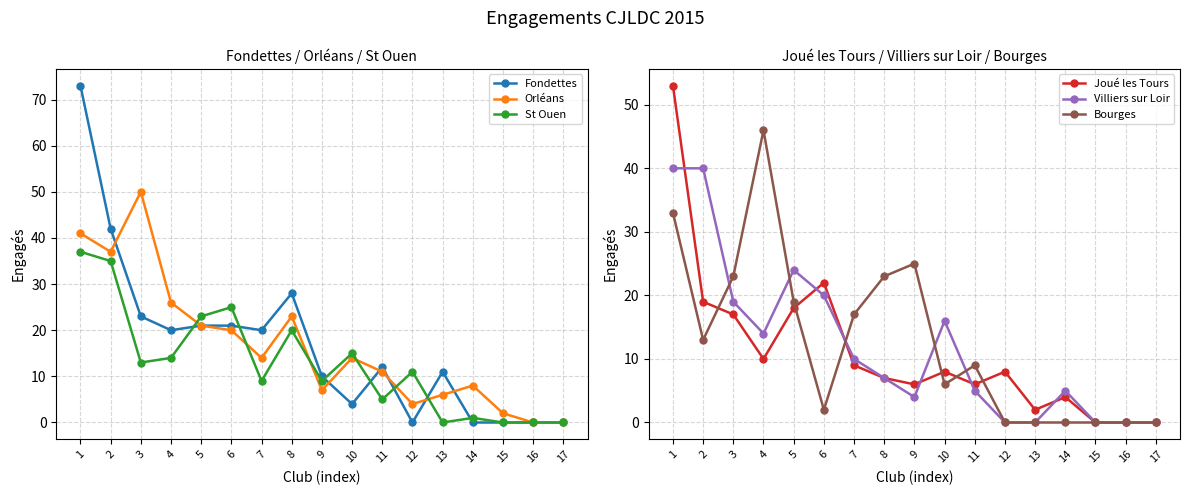

What is the maximum value for St Ouen?

37